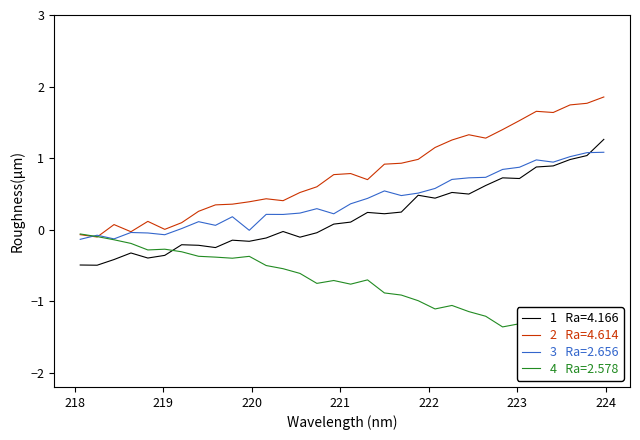

At which category does the chart reach its minimum across all series?

223.9802